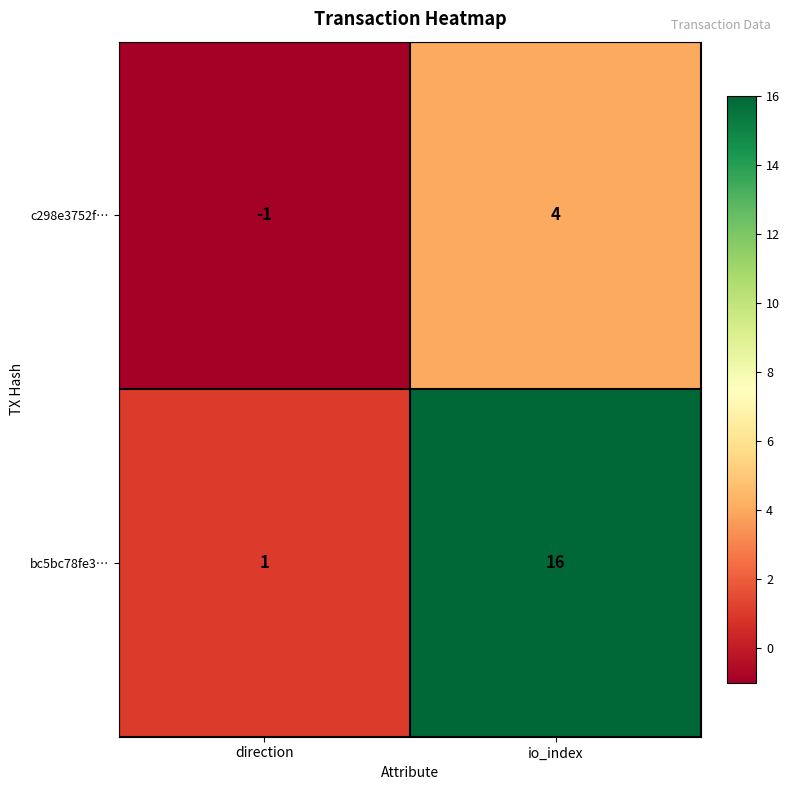

The value of c298e3752f… at io_index is 4. True or false?

True